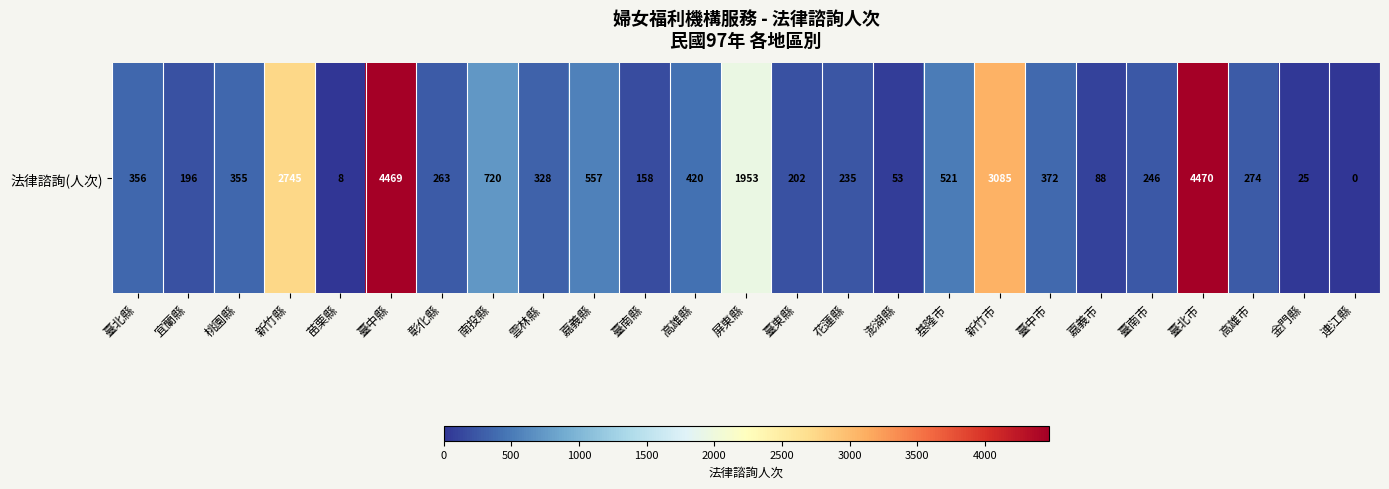

Approximately how many times larger is the value at 彰化縣 compared to 新竹市?

0.1